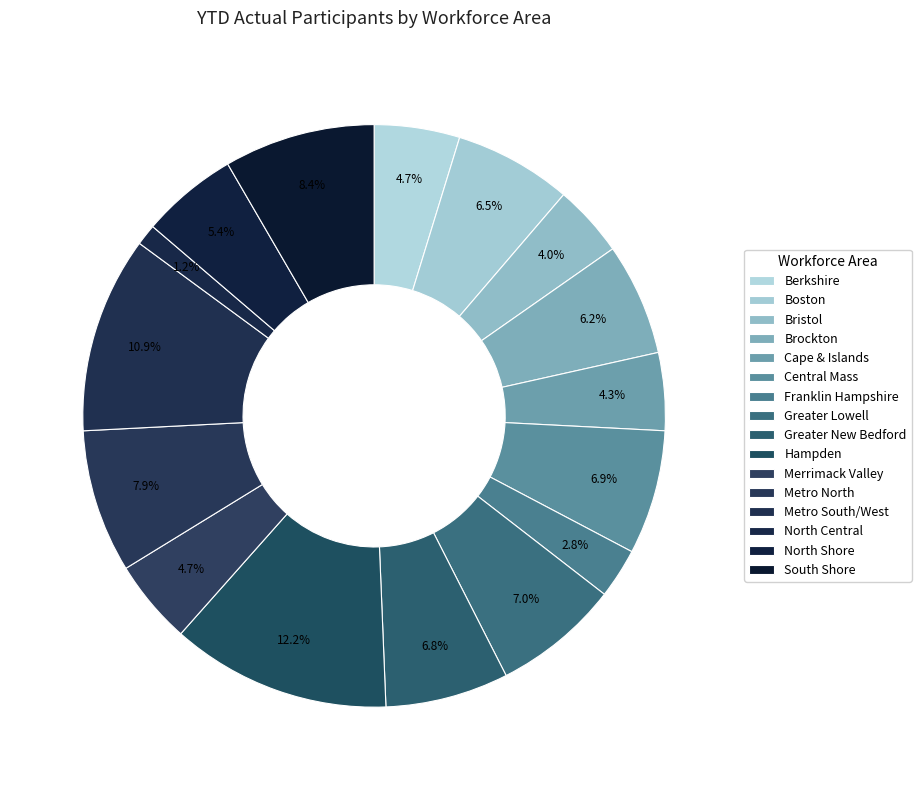

How many segments does this pie chart have?

16